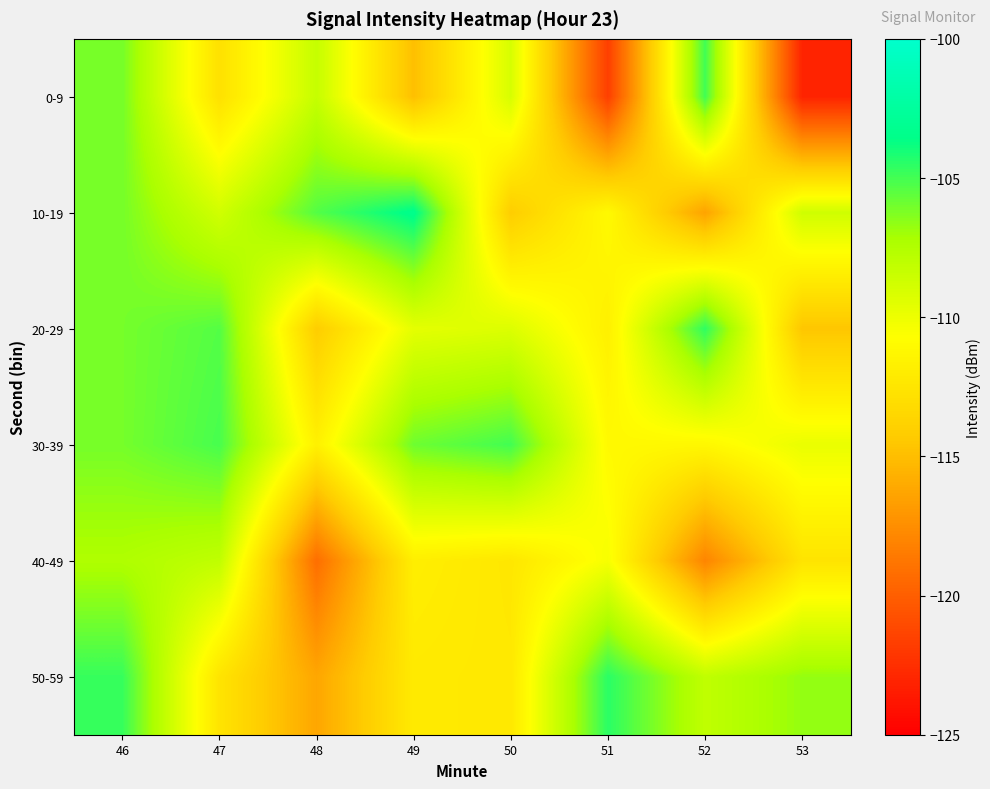

What is the difference between the highest and lowest values at 46?

2.7